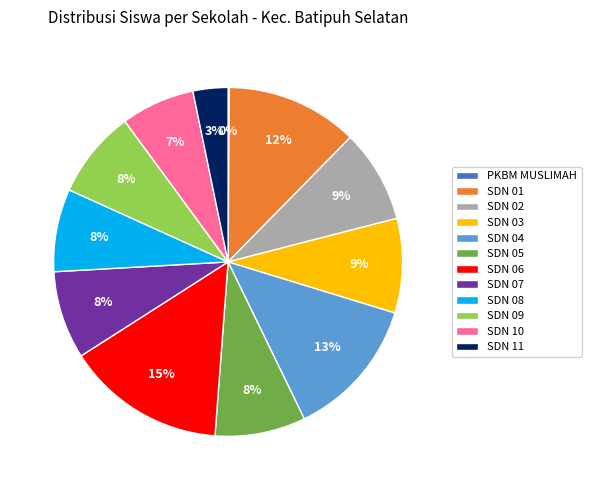

To the nearest percent, what is the difference between the SDN 02 and SDN 06 slice percentages?

6%